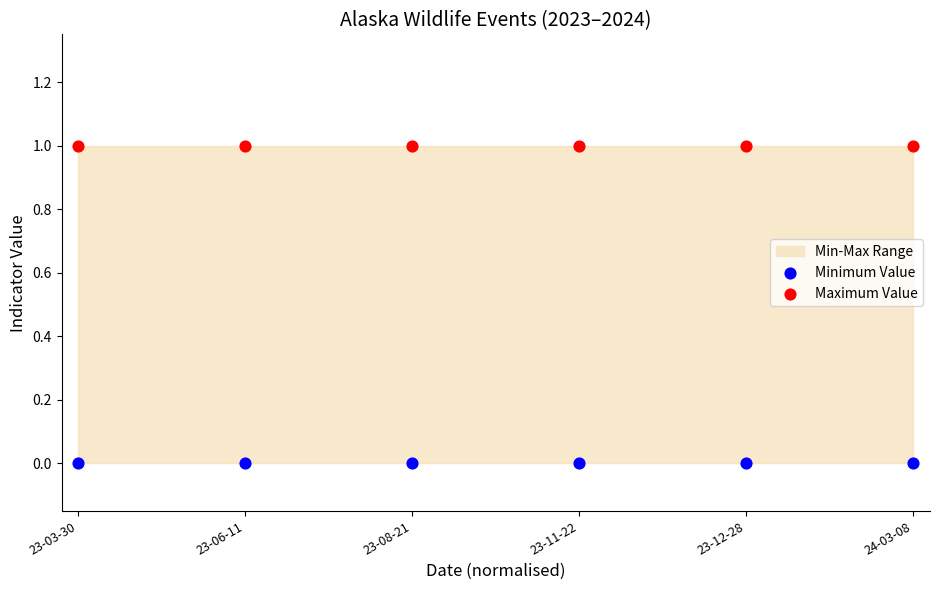

Which series reaches the minimum Y coordinate?

Minimum Value